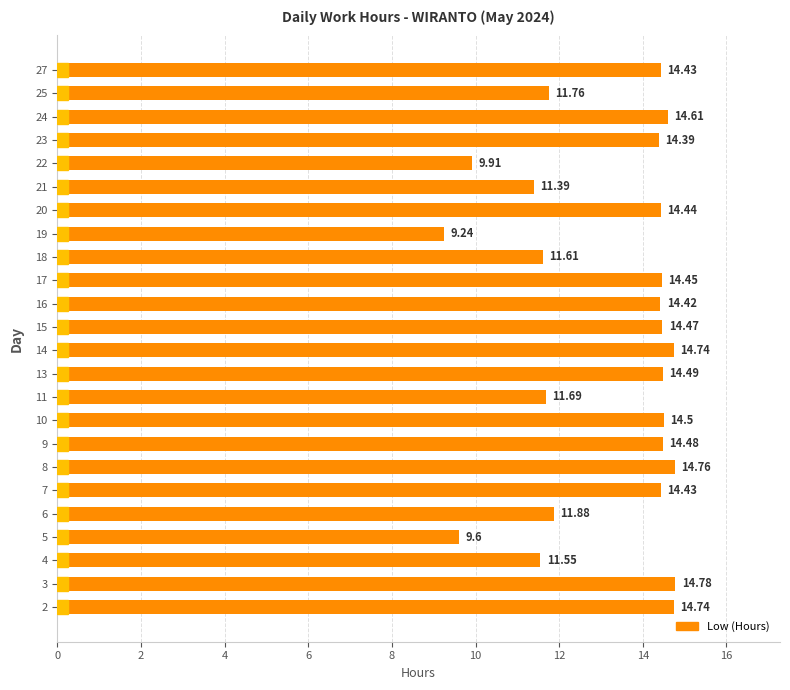

What is the difference between the maximum and second lowest values?

5.2